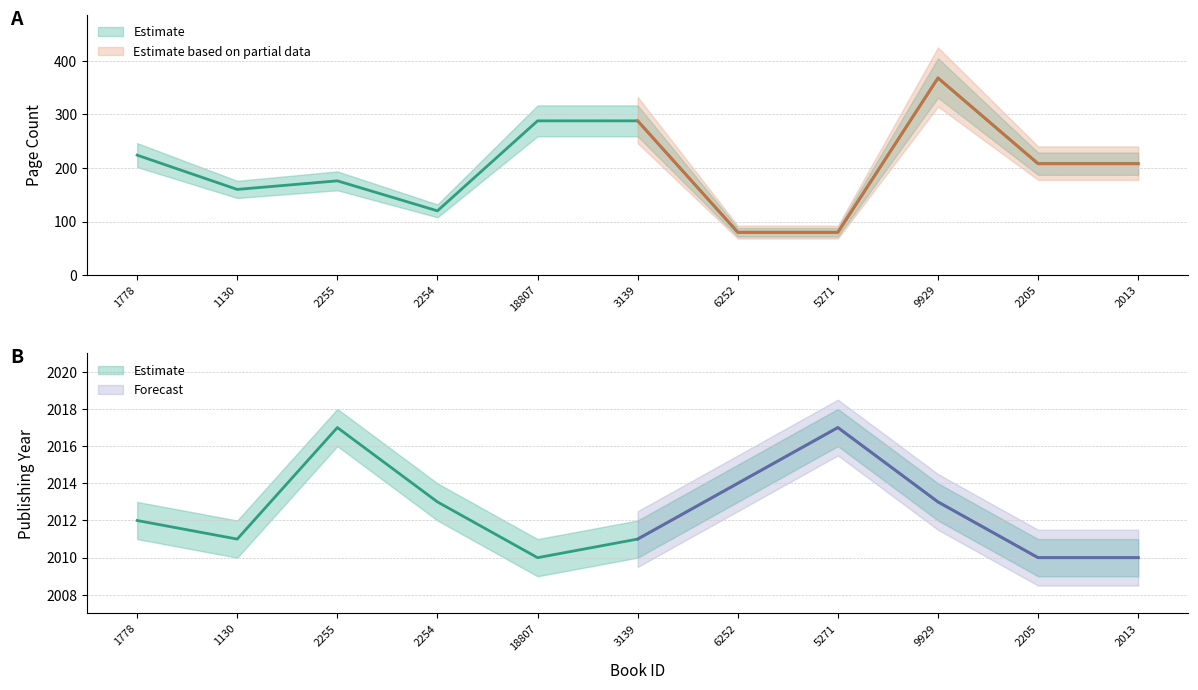

Reading left to right, extract all data points from this chart.

pageCount: 1778=224	1130=160	2255=176	2254=120	18807=288	3139=288	6252=80	5271=80	9929=368	2205=208	2013=208
publishingYear: 1778=2012	1130=2011	2255=2017	2254=2013	18807=2010	3139=2011	6252=2014	5271=2017	9929=2013	2205=2010	2013=2010